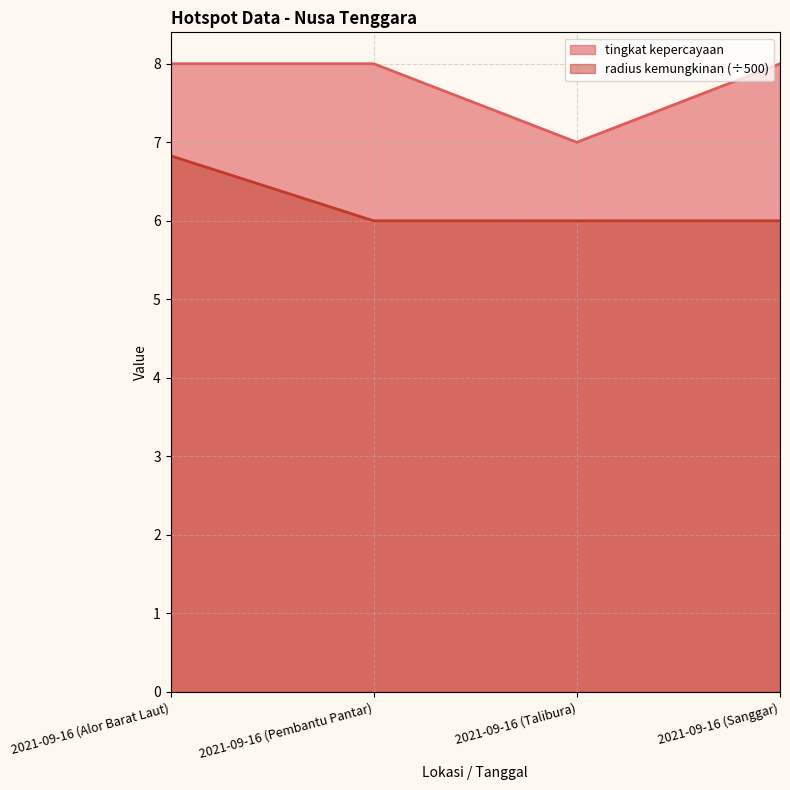

Reading left to right, transcribe all the data shown in this chart.

tingkat kepercayaan: 8.0	8.0	7.0	8.0
radius kemungkinan: 6.8	6.0	6.0	6.0